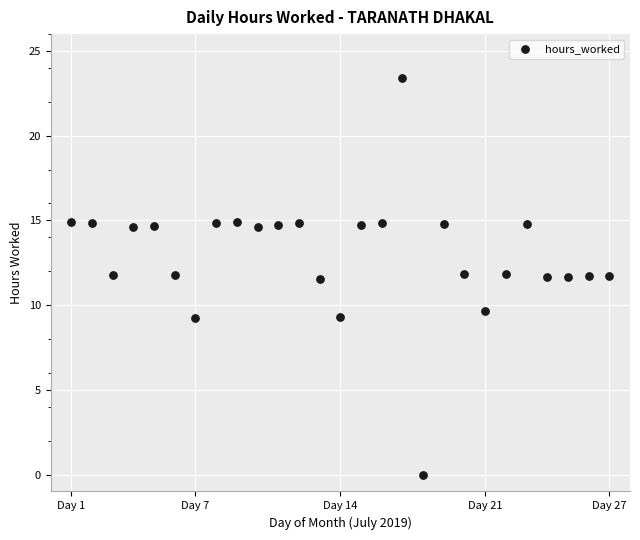

What is the range of X values (max minus min)?

26.0